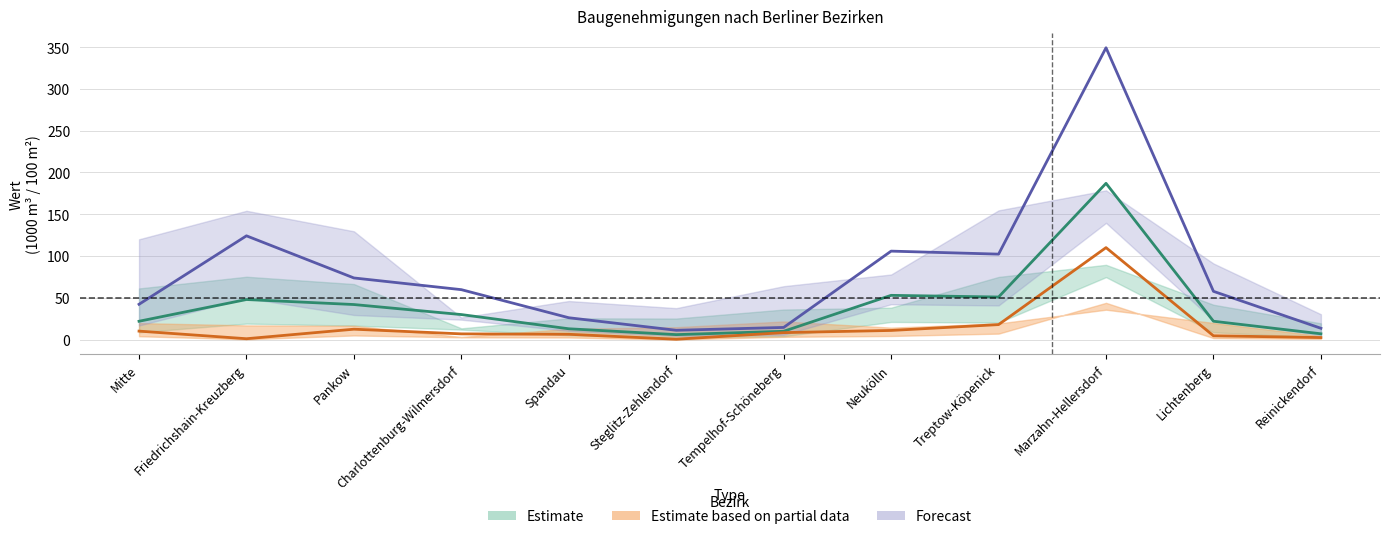

True or false: Wohnfläche April (100 m²) and Rauminhalt April (1000 m³) cross at least once.

False